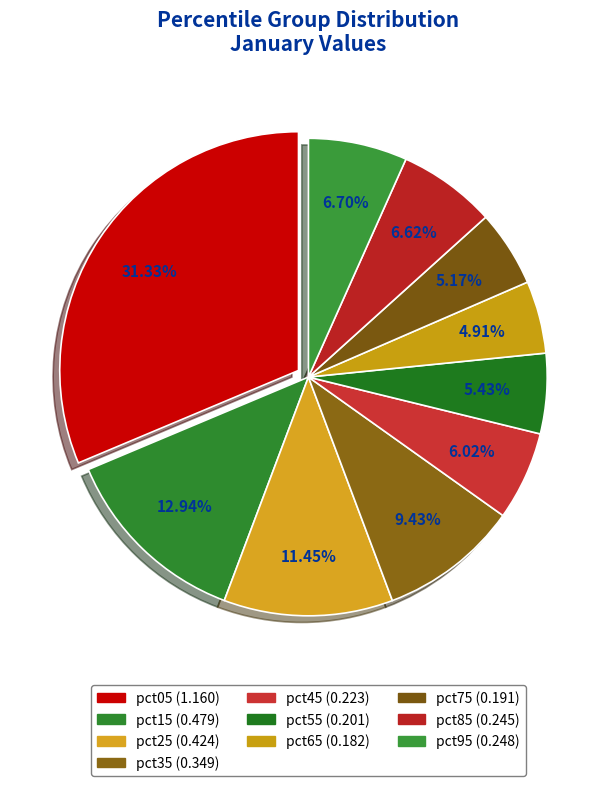

How many slices are in this pie chart?

10